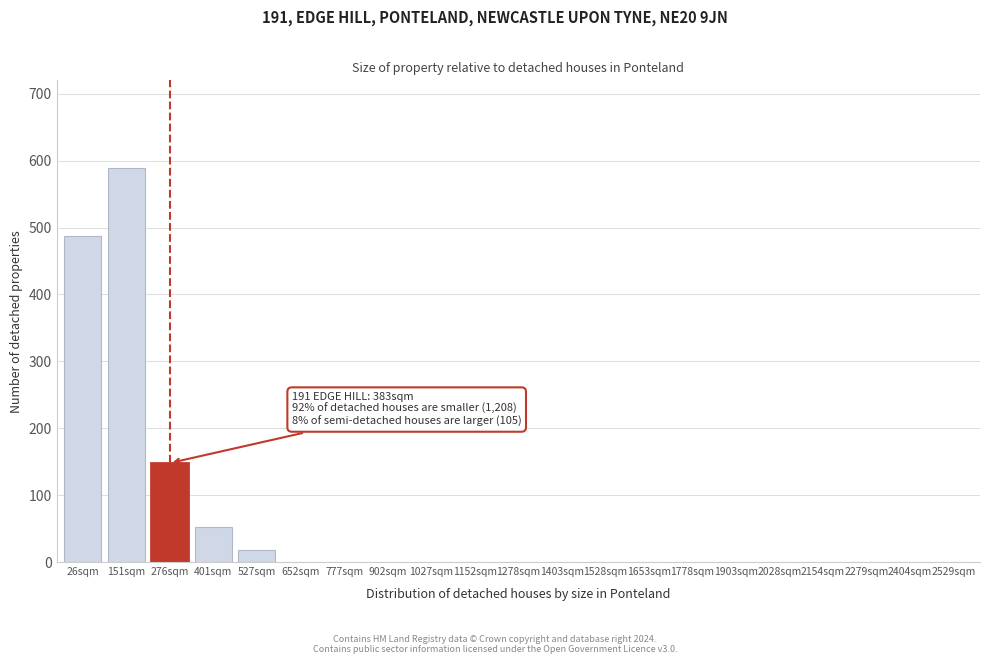

Reading left to right, what are all the values shown in this chart?

26sqm=487	151sqm=589	276sqm=148	401sqm=52	527sqm=18	652sqm=0	777sqm=0	902sqm=0	1027sqm=0	1152sqm=0	1278sqm=0	1403sqm=0	1528sqm=0	1653sqm=0	1778sqm=0	1903sqm=0	2028sqm=0	2154sqm=0	2279sqm=0	2404sqm=0	2529sqm=0